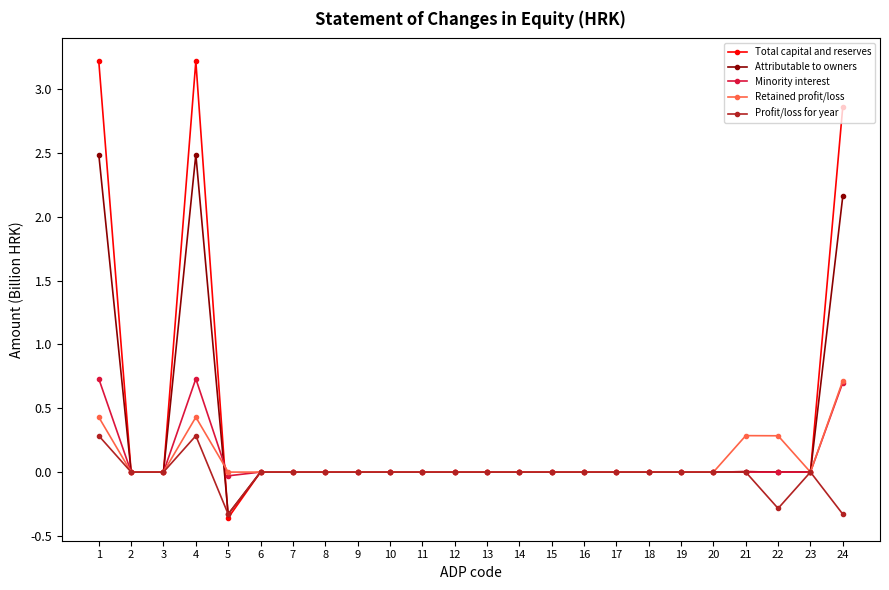

At which label does Retained profit/loss reach its peak?

24